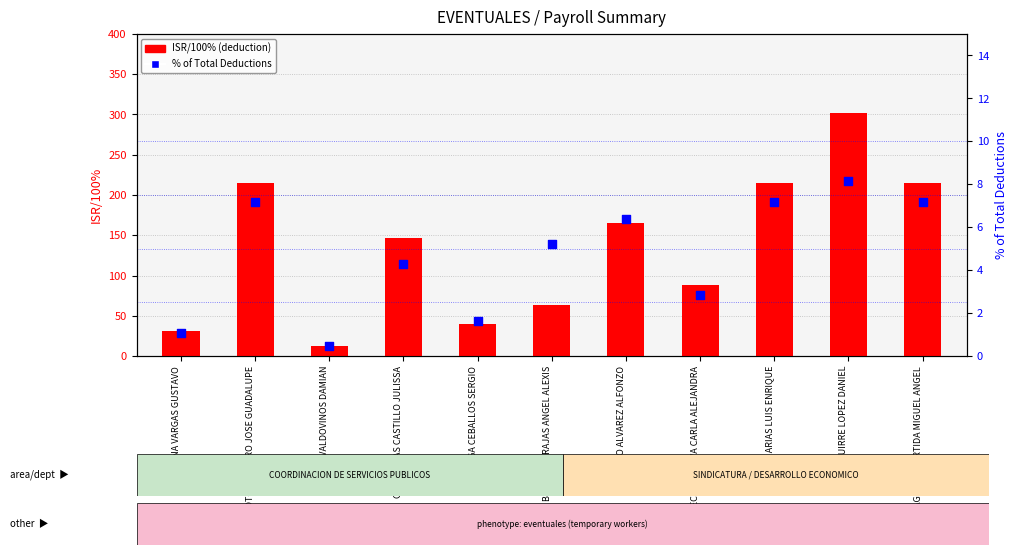

Which series contains the highest Y value?

ISR/100%